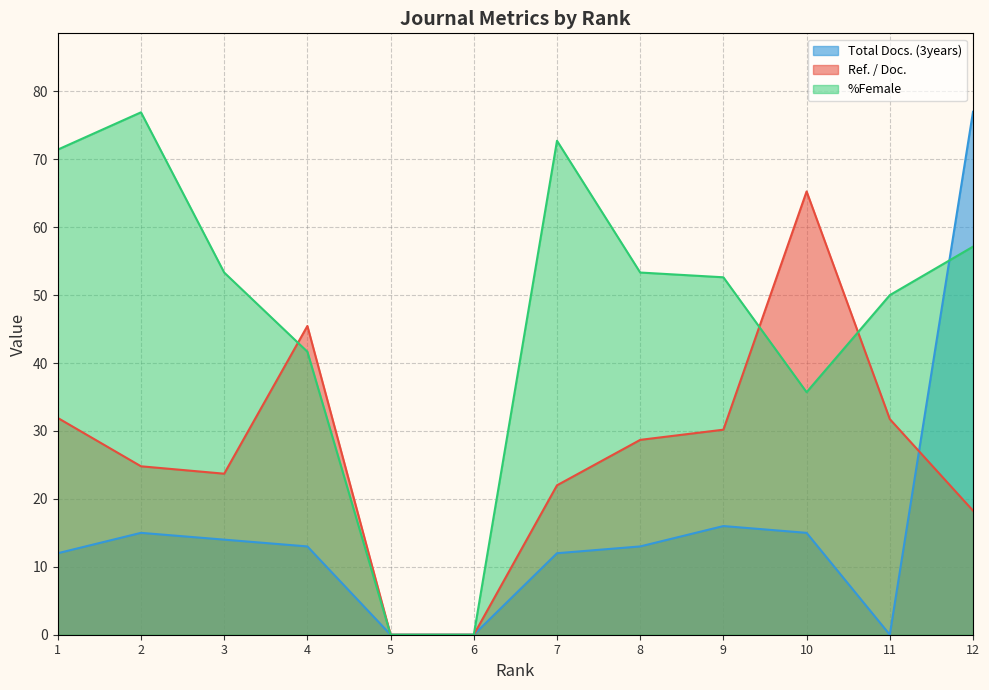

What is the value of the Ref. / Doc. point at the 2nd from the left?

24.8